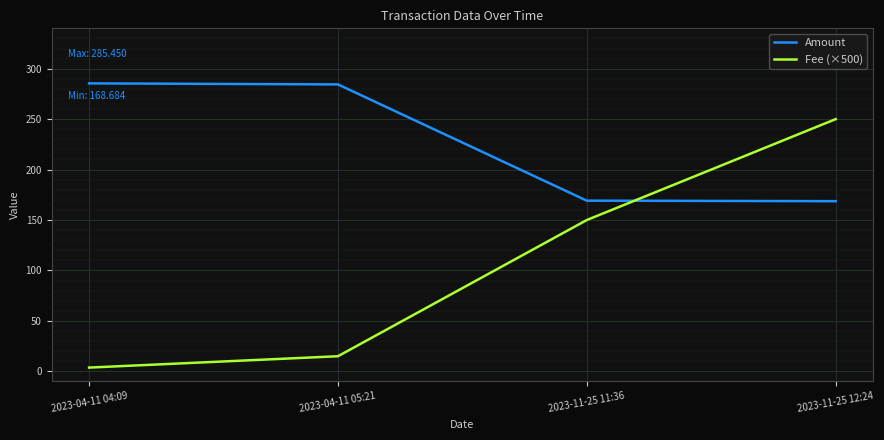

Does the chart have visible grid lines?

Yes